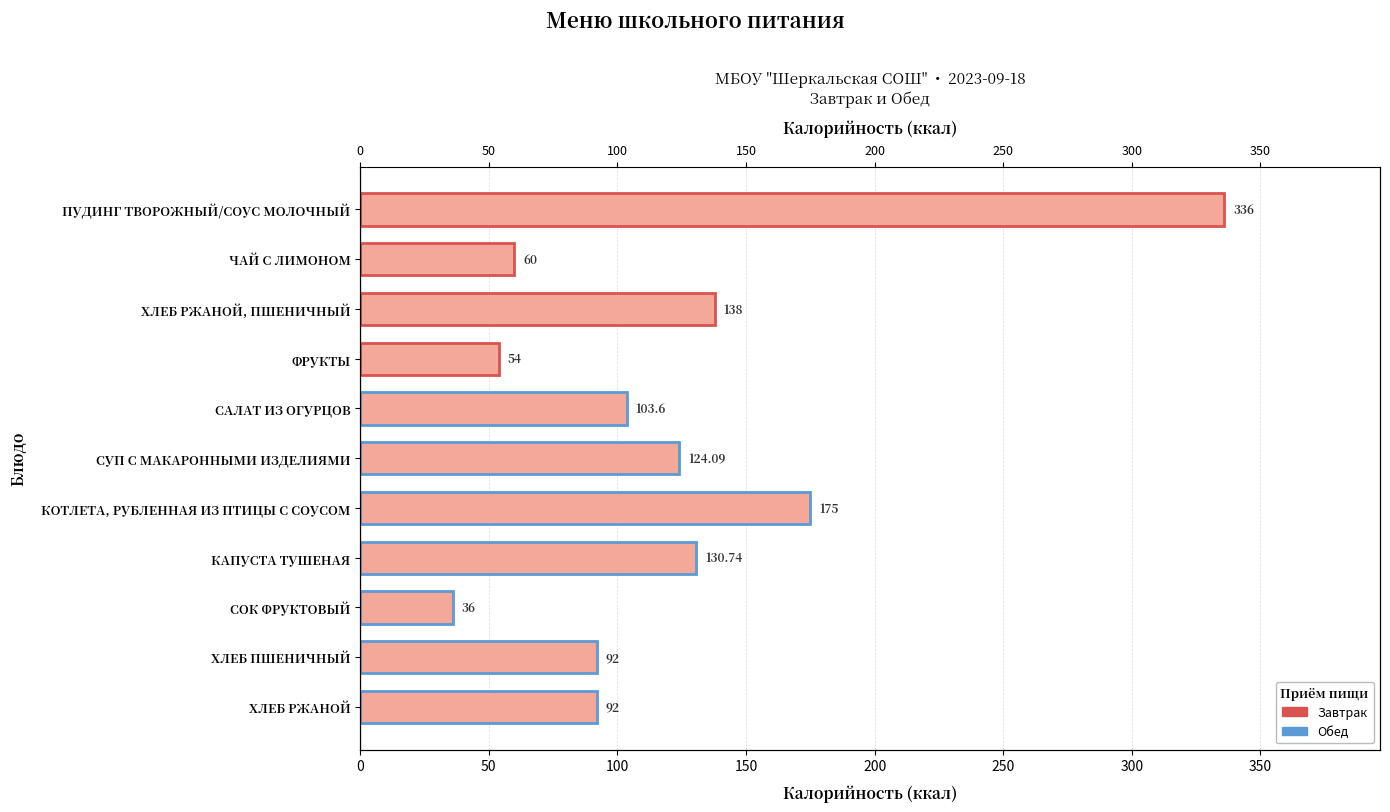

Are the bars horizontal?

Yes